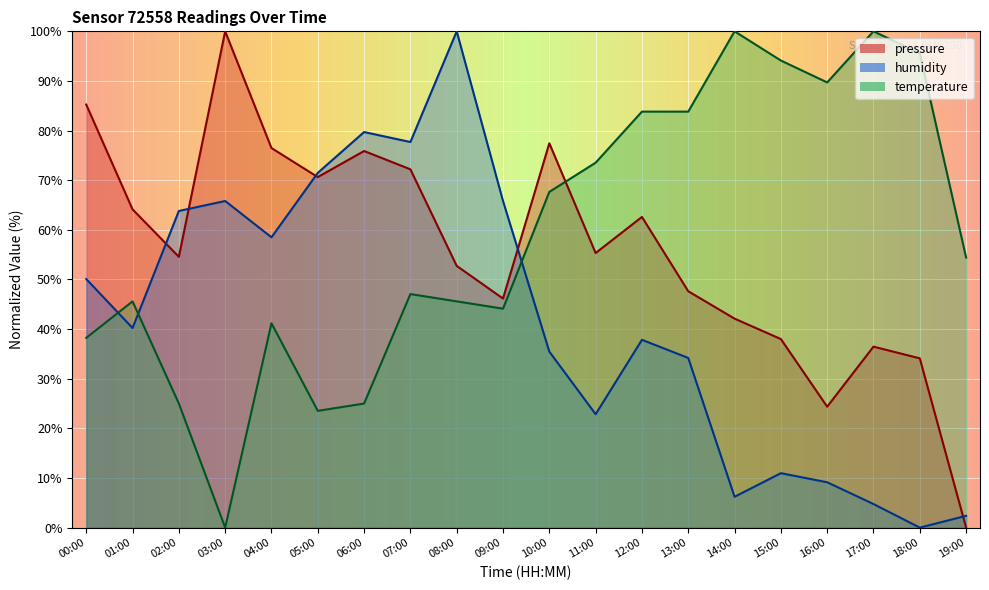

What is the total value across all series at 18:00?

129.7